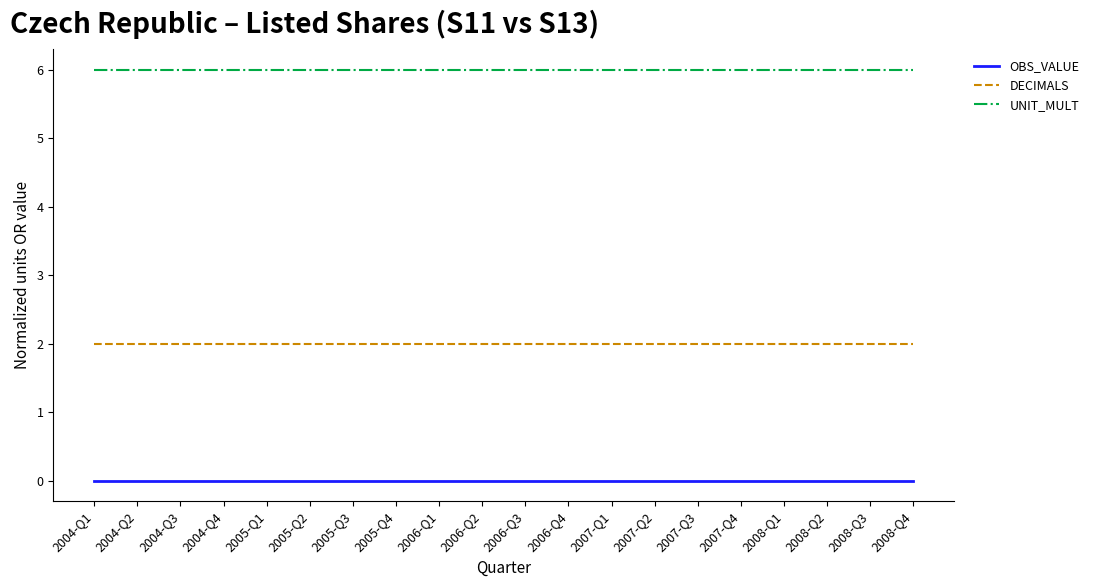

True or false: UNIT_MULT and OBS_VALUE intersect in this chart.

False